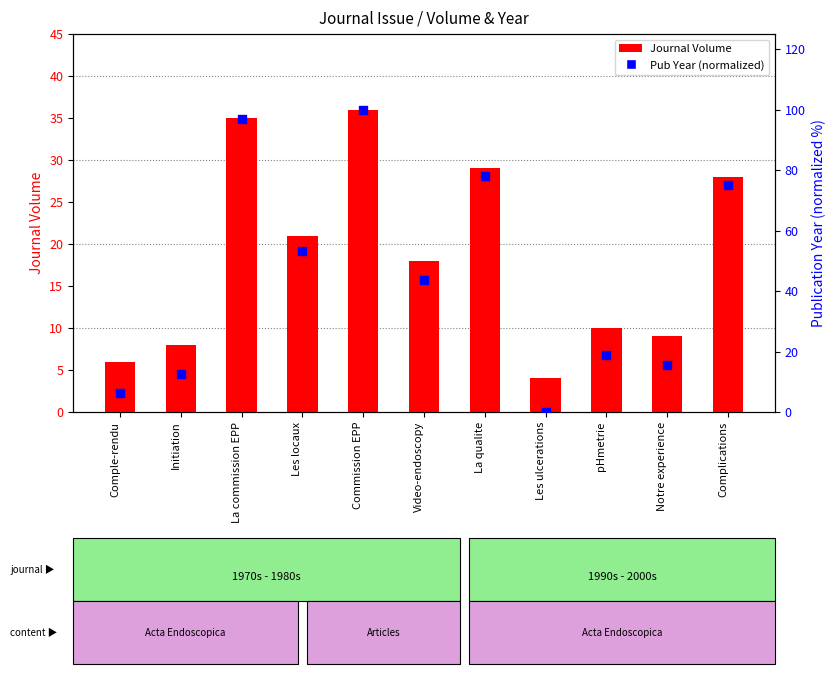

At which category is the sum across all series the highest?

Commission EPP